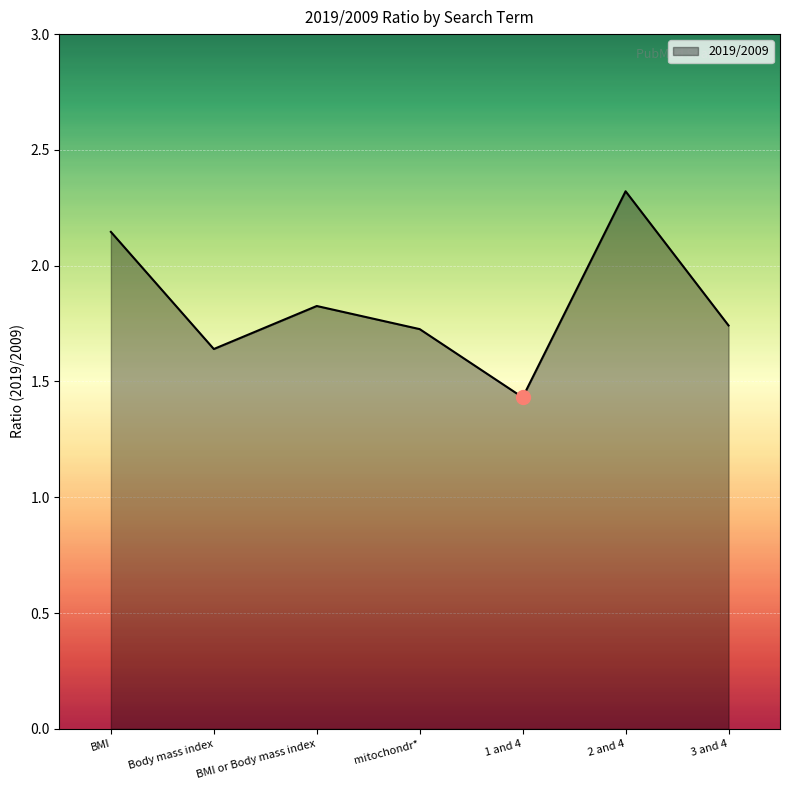

The chart shows a value of 2.9 at Body mass index. True or false?

False